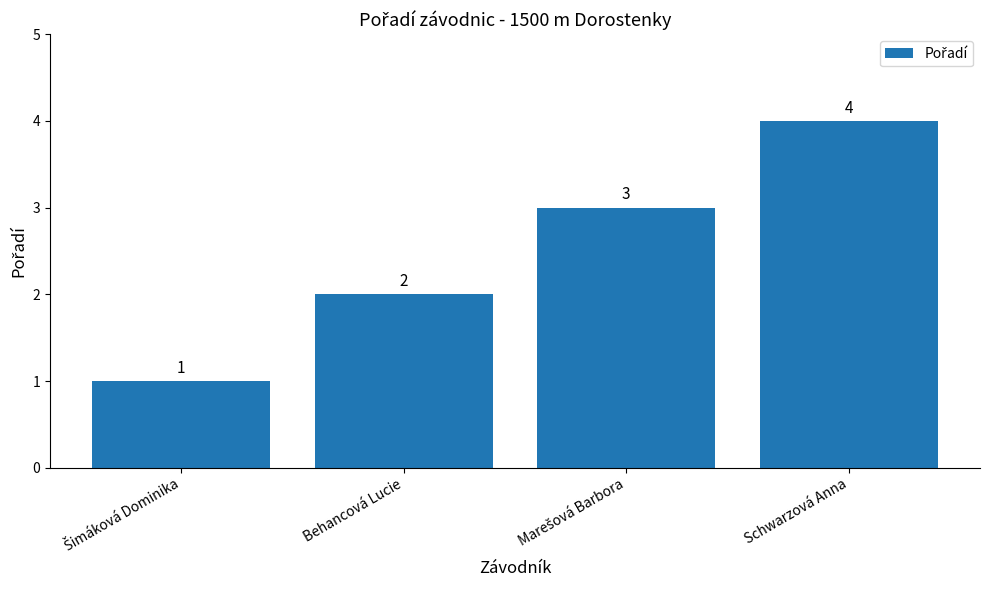

What is the greatest value displayed?

4